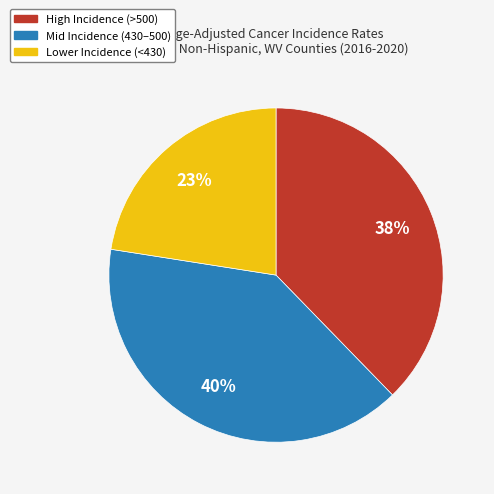

Does any single category account for the majority?

No